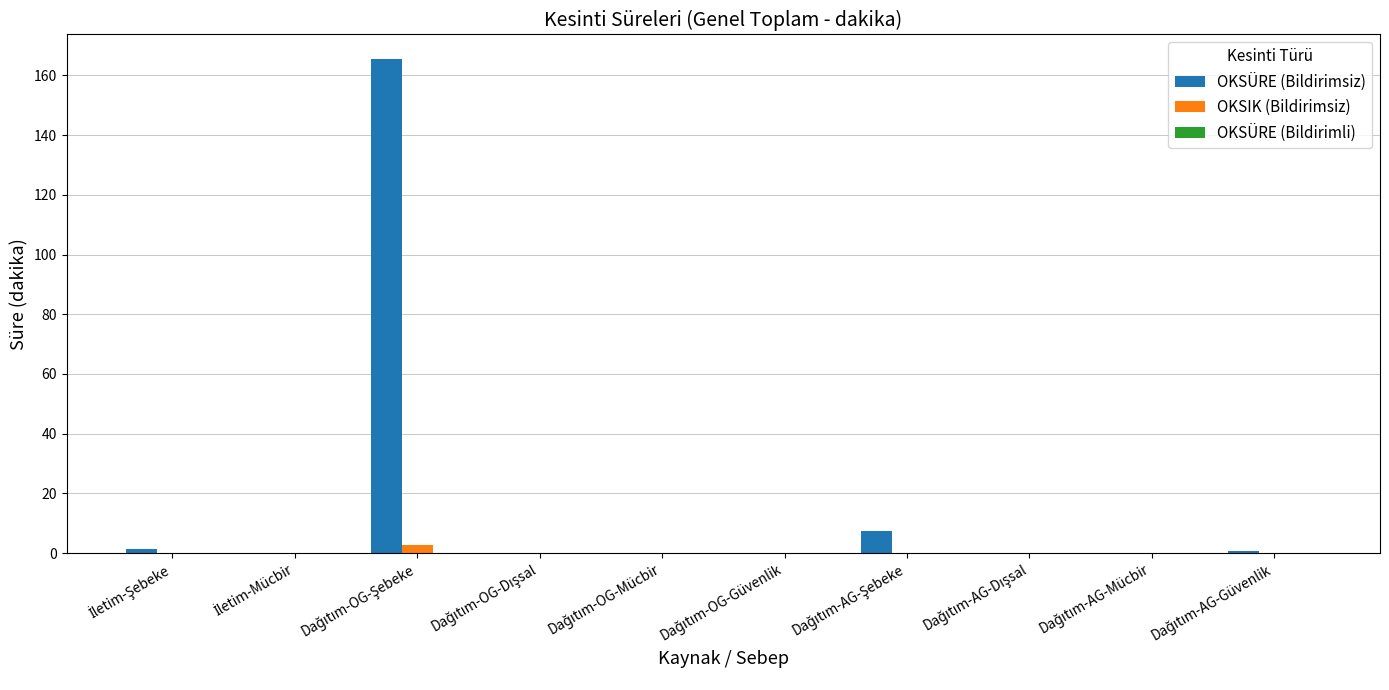

Which series has the largest total across all categories?

OKSÜRE (Bildirimsiz)